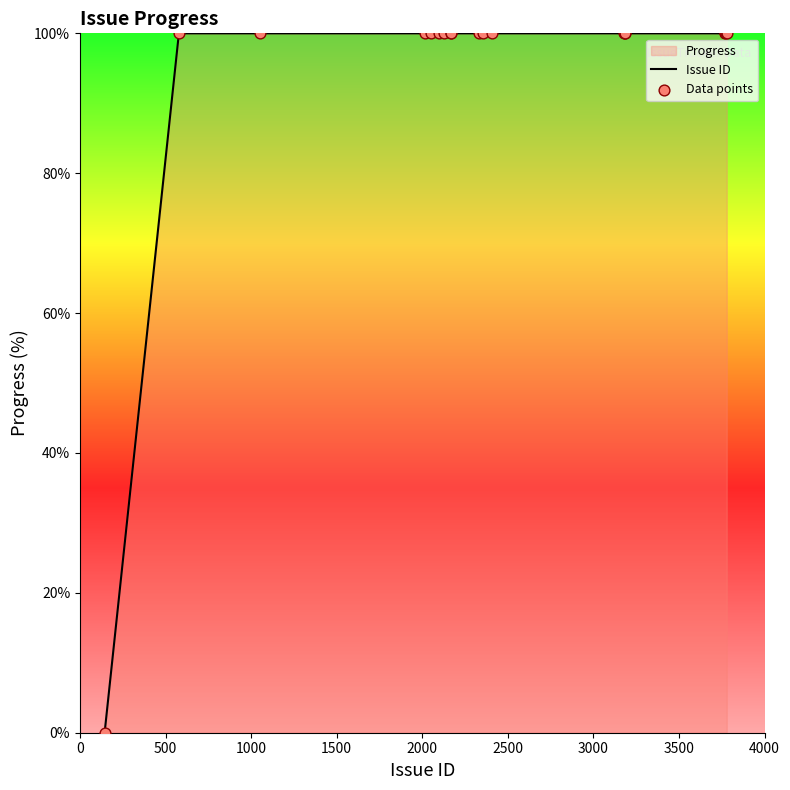

What is the maximum value shown in the chart?

100